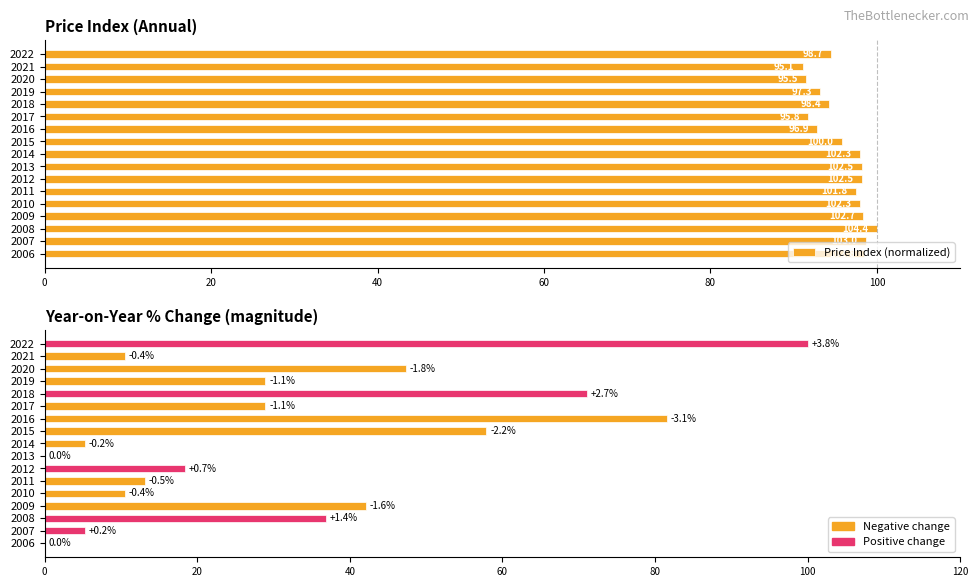

Which series has the largest total across all categories?

Price Index (normalized)